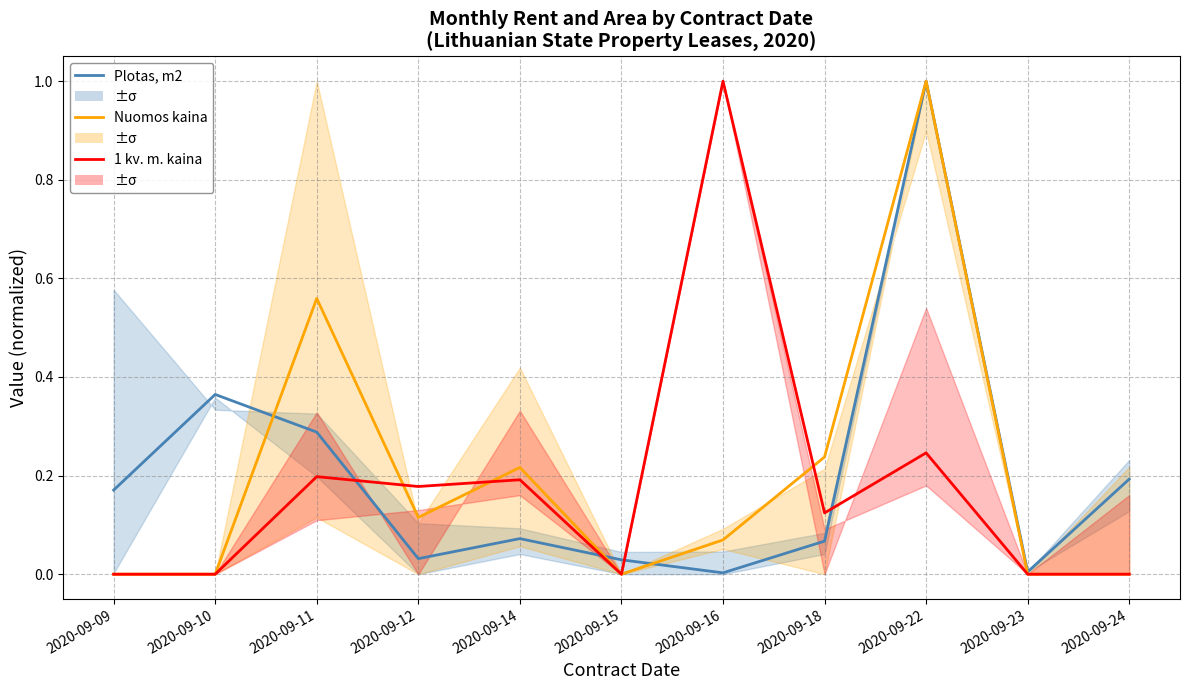

At which category is the sum across all series the highest?

2020-09-22